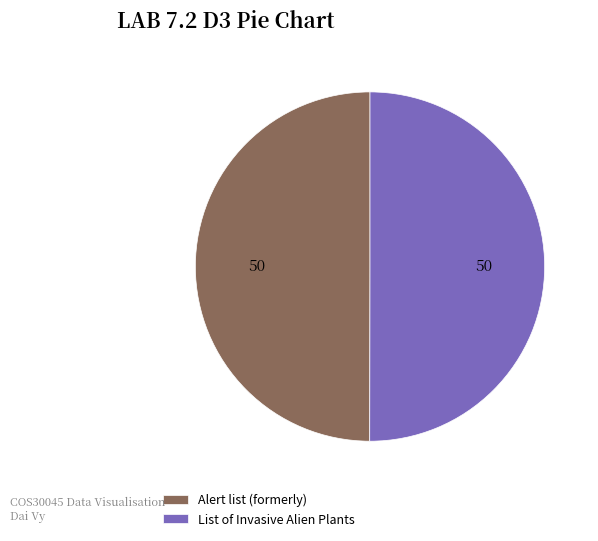

Is it true that List of Invasive Alien Plants is 50% of the pie?

True